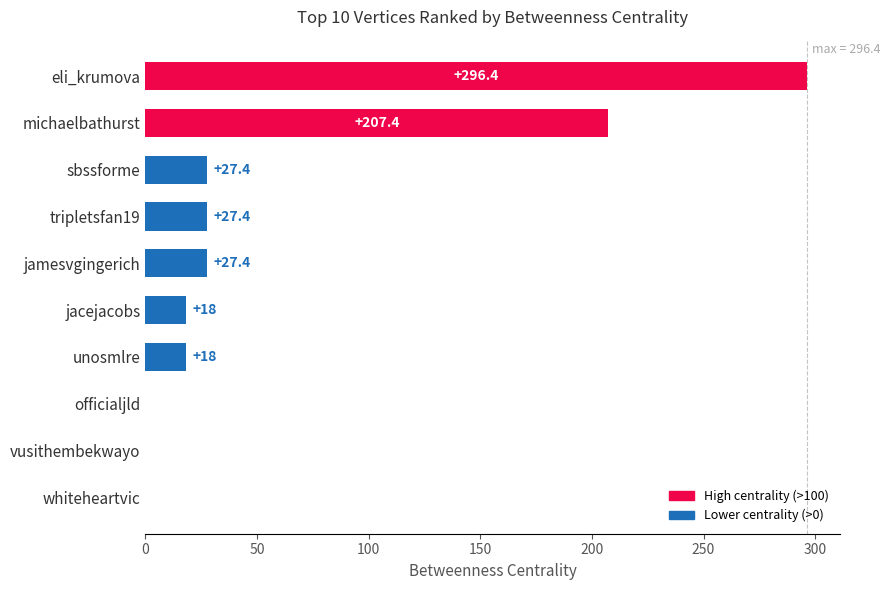

Which has a higher value, whiteheartvic or jacejacobs?

jacejacobs